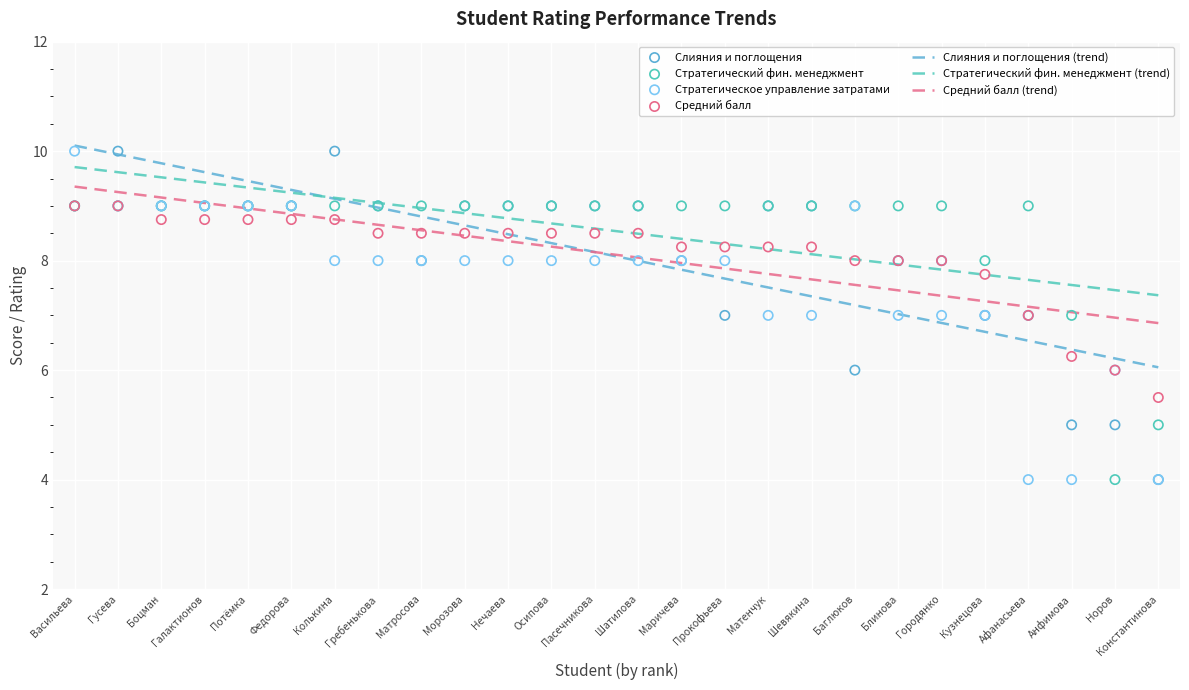

At which category is the sum across all series the highest?

Васильева